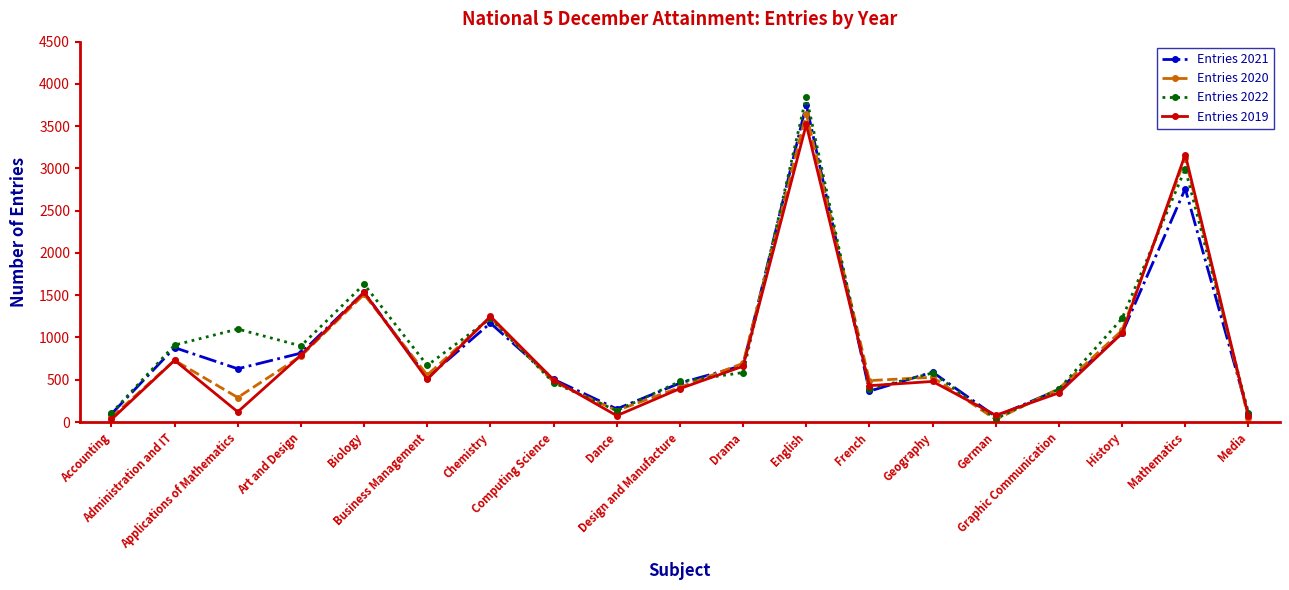

Which series has the widest spread of values?

Entries 2022